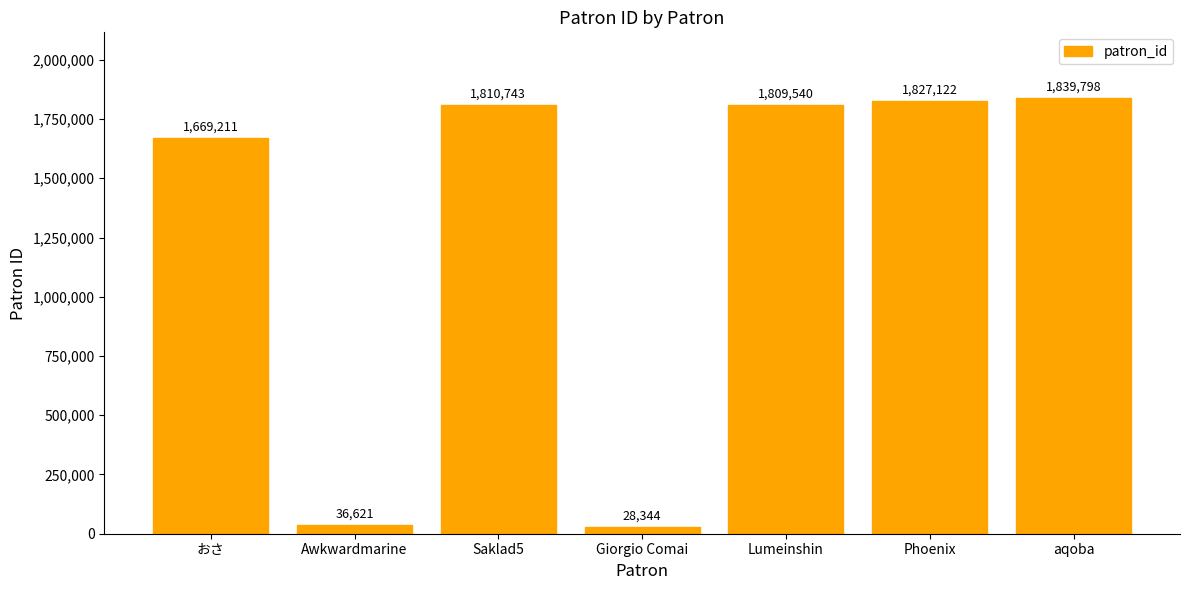

Is it true that the value at Giorgio Comai is 28344?

True